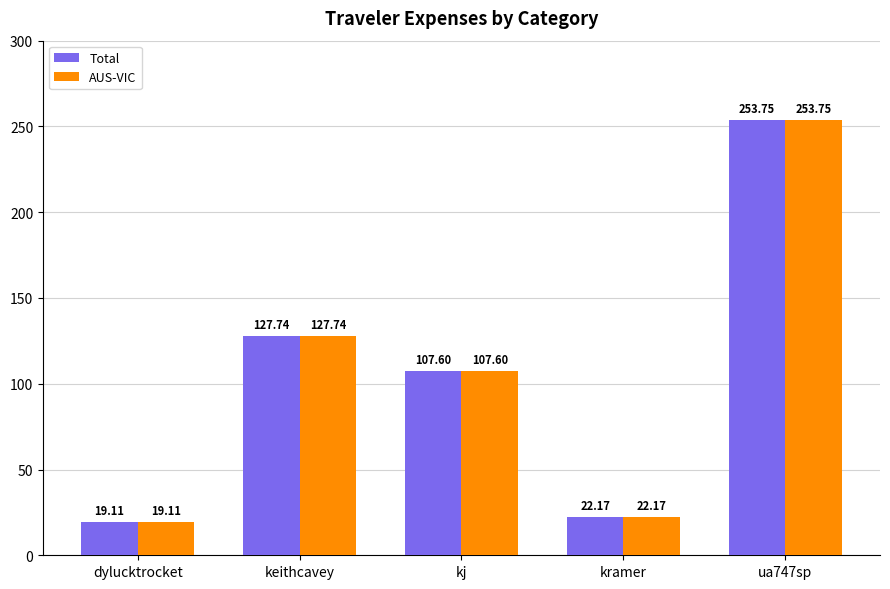

List the labels in order of Total value, smallest first.

dylucktrocket, kramer, kj, keithcavey, ua747sp